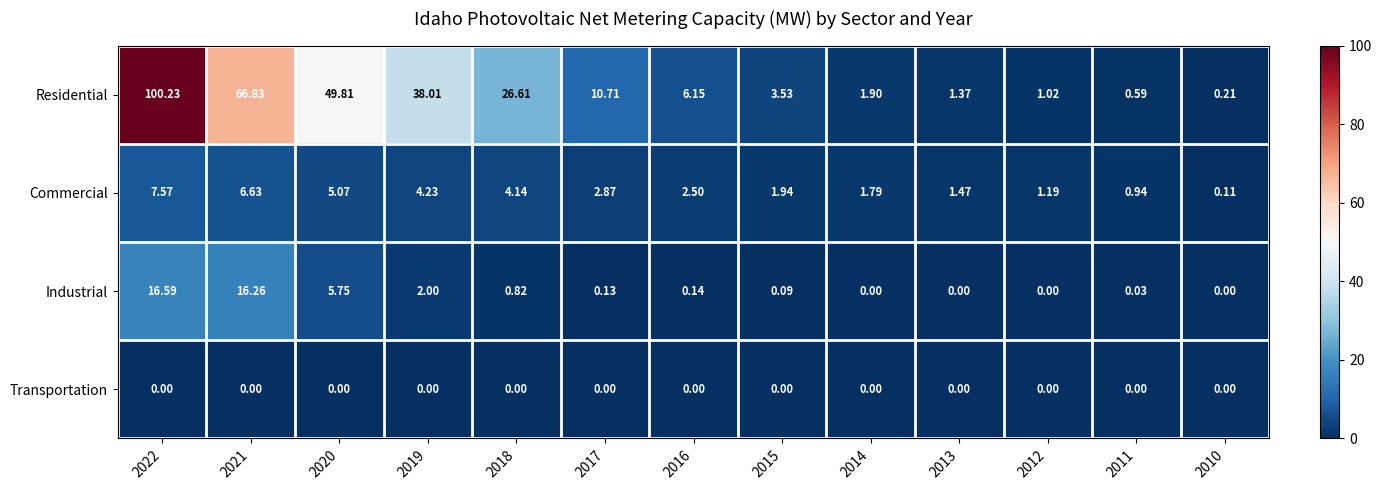

Which series changed the most between 2018 and 2010?

Residential